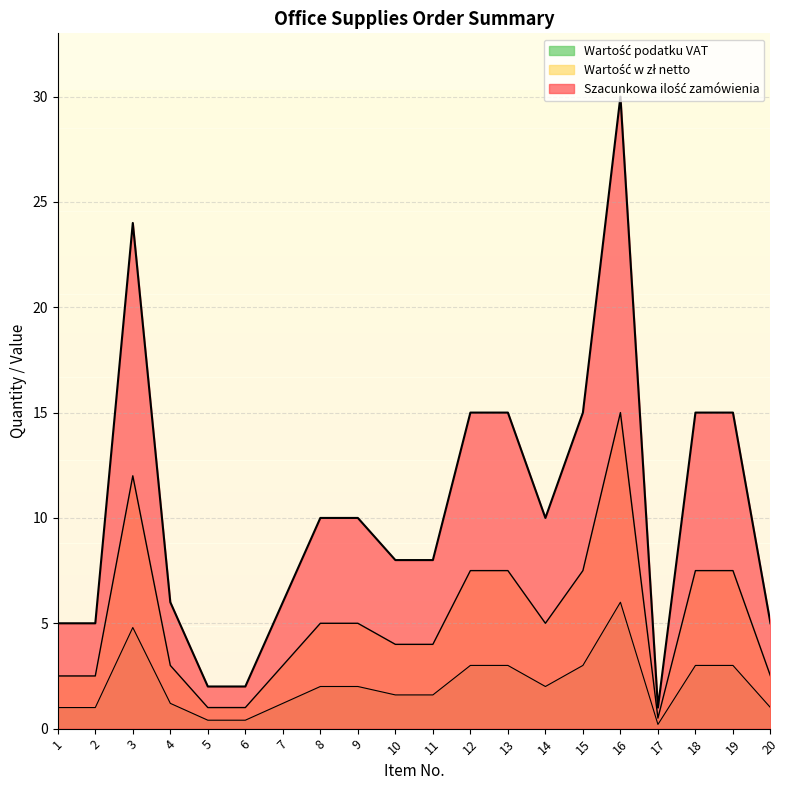

Is it true that Szacunkowa ilość zamówienia equals 8 at 10?

True